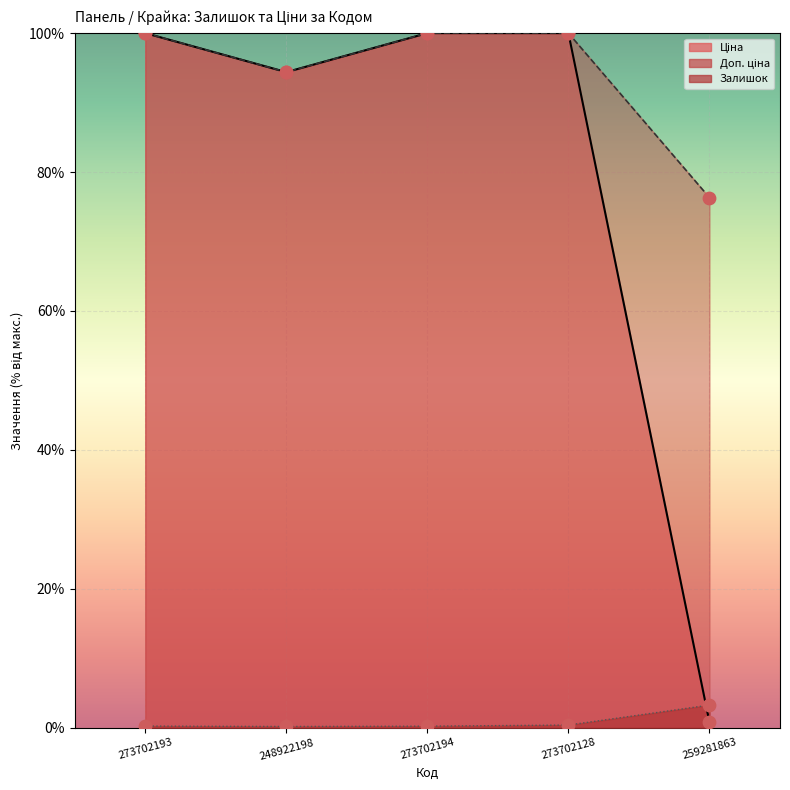

At how many categories does at least one series exceed 84?

4